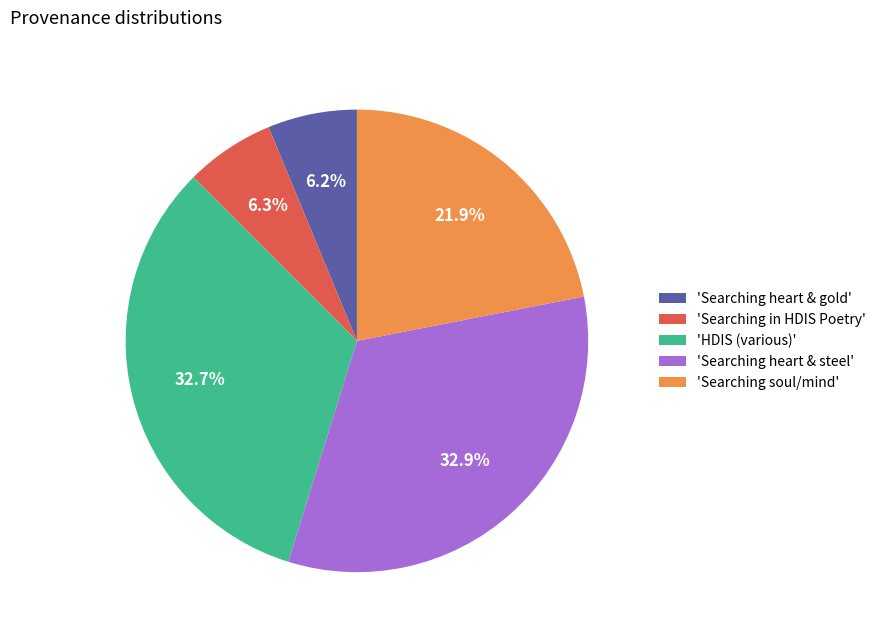

What is the ratio of the value at 'Searching soul/mind' to the value at 'HDIS (various)'?

0.7